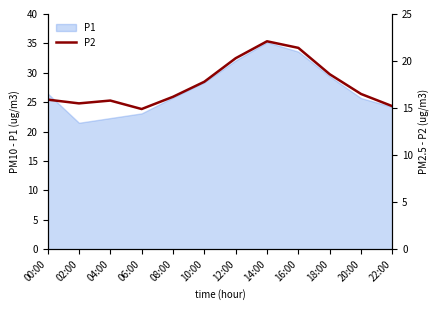

What is the label of the 8th point from the left?

14:00